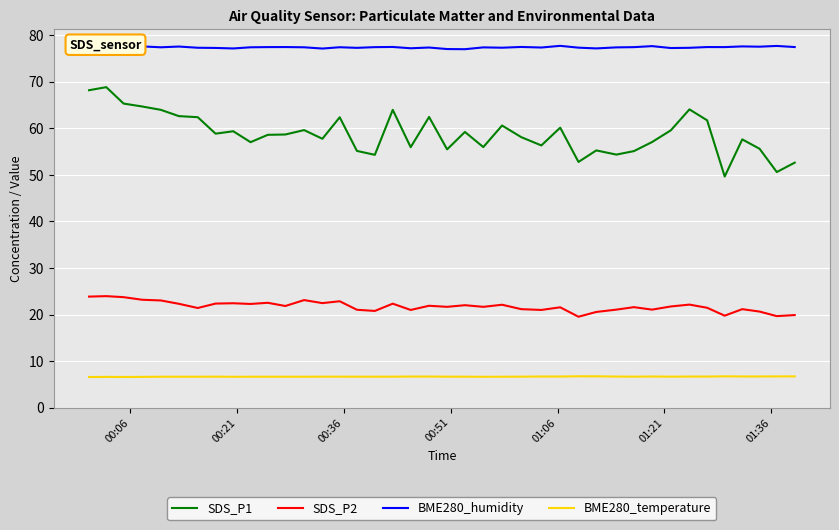

What is the minimum value shown in the chart?

6.6